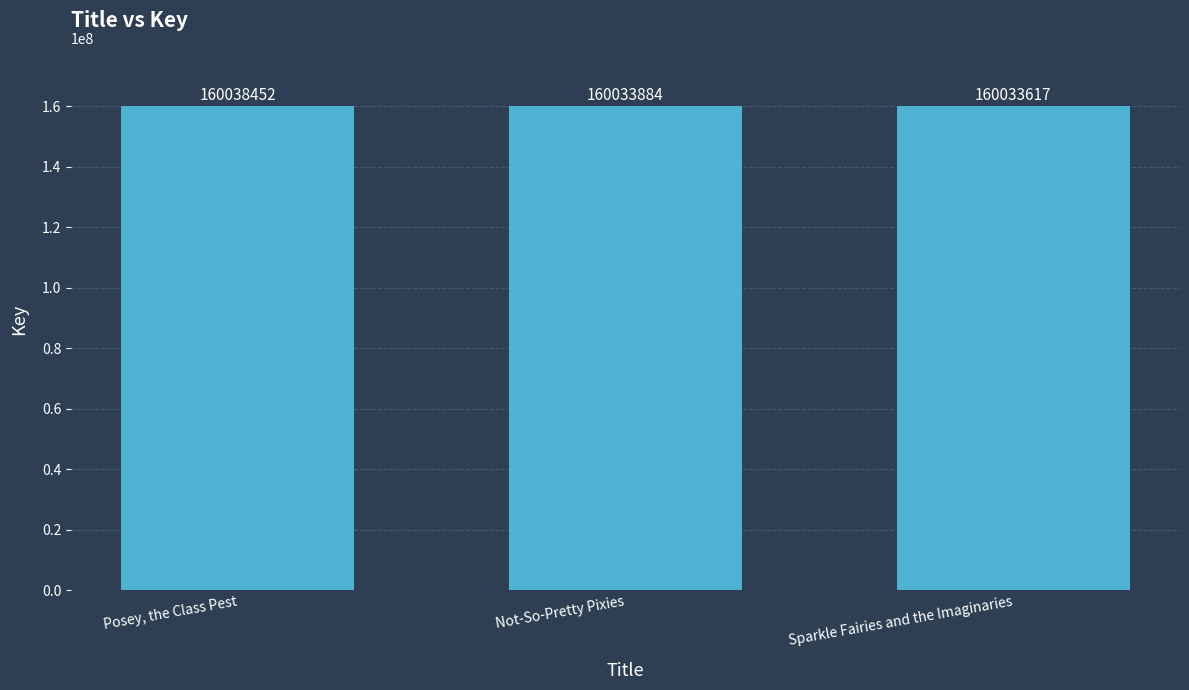

Where is the data nearest to the value 160036034?

Not-So-Pretty Pixies